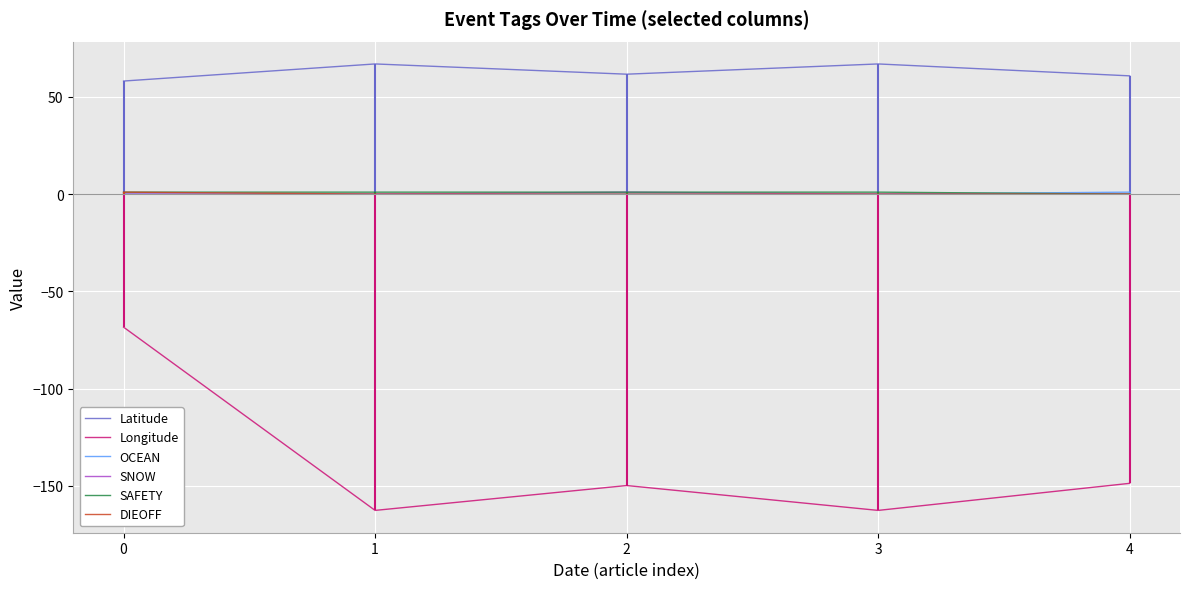

Which series has the largest total across all categories?

Latitude